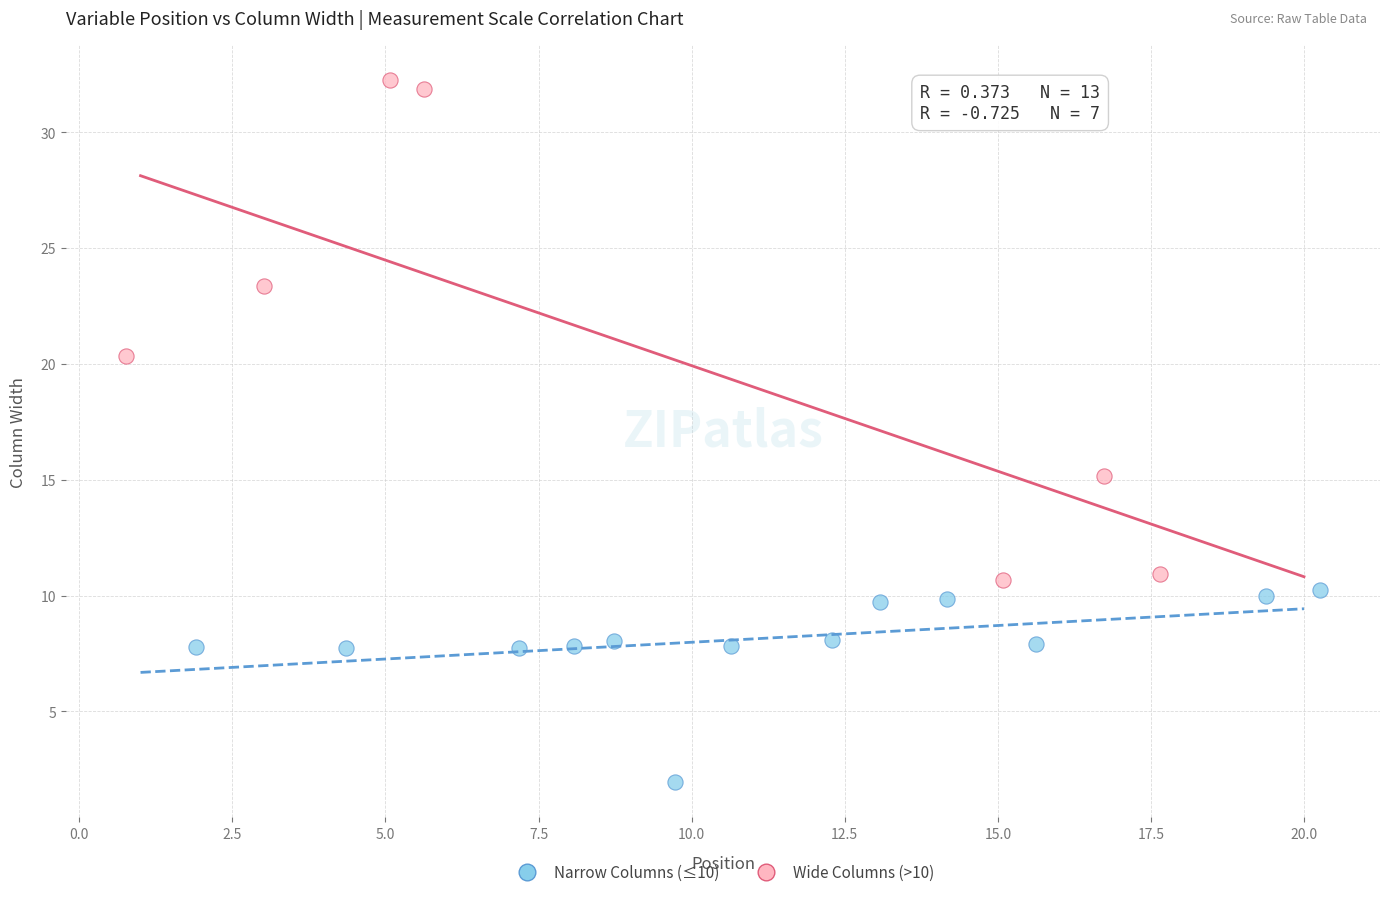

Which series reaches the maximum Y coordinate?

Wide Columns (>10)